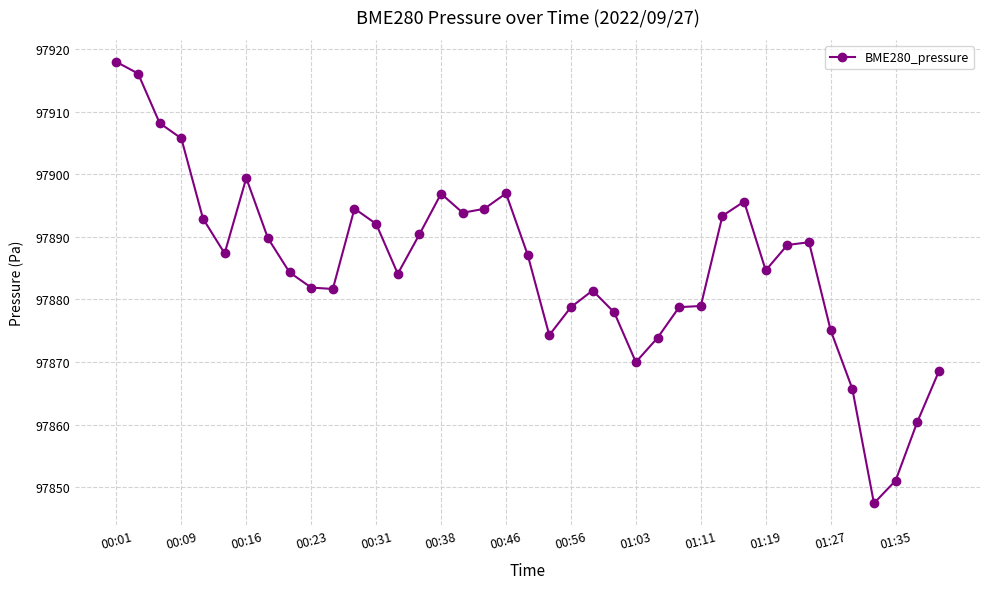

What is the value of the 4th point from the left?

97905.7